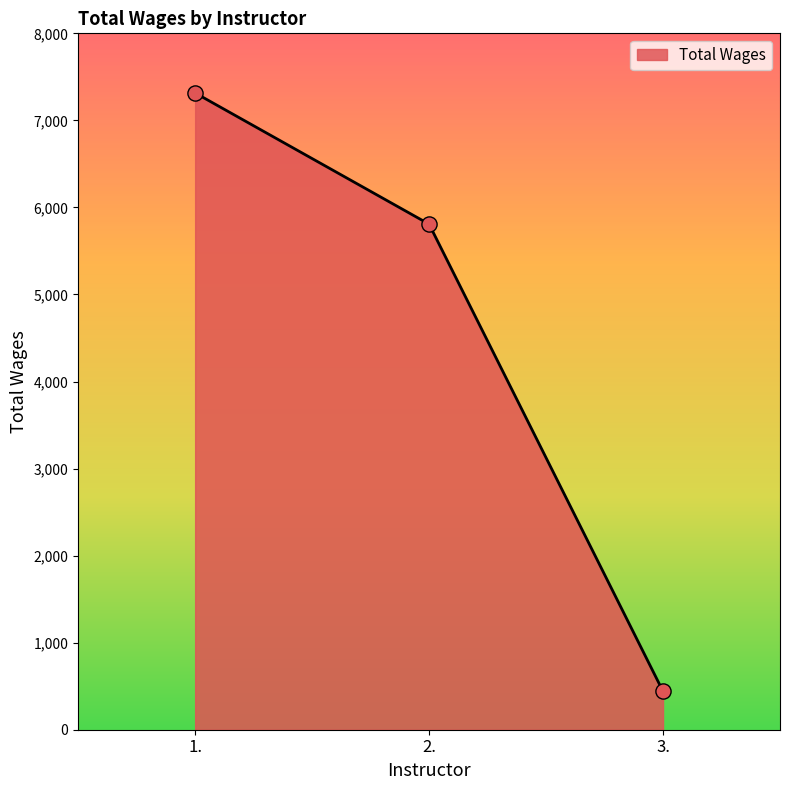

Which has a higher value, 3. or 2.?

2.